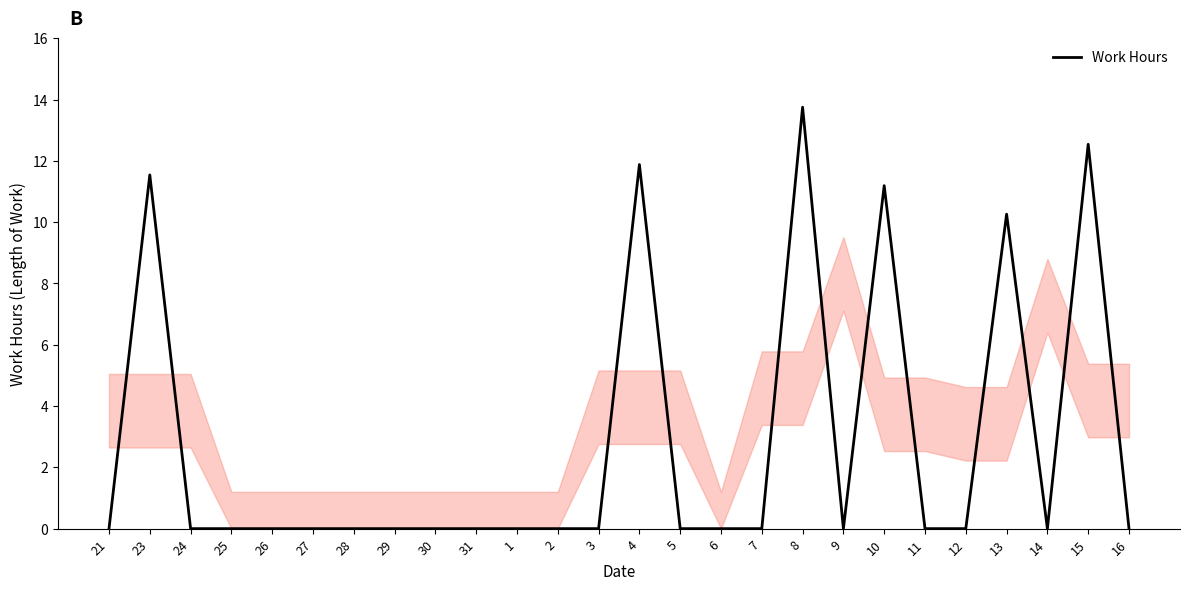

Which label corresponds to the largest value in the chart?

8